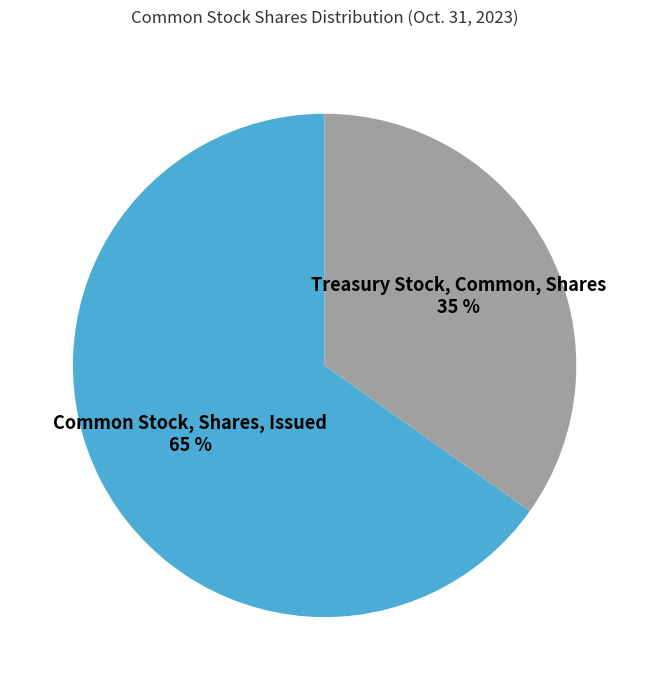

To the nearest percent, what percentage of the pie is Common Stock, Shares, Issued?

65%